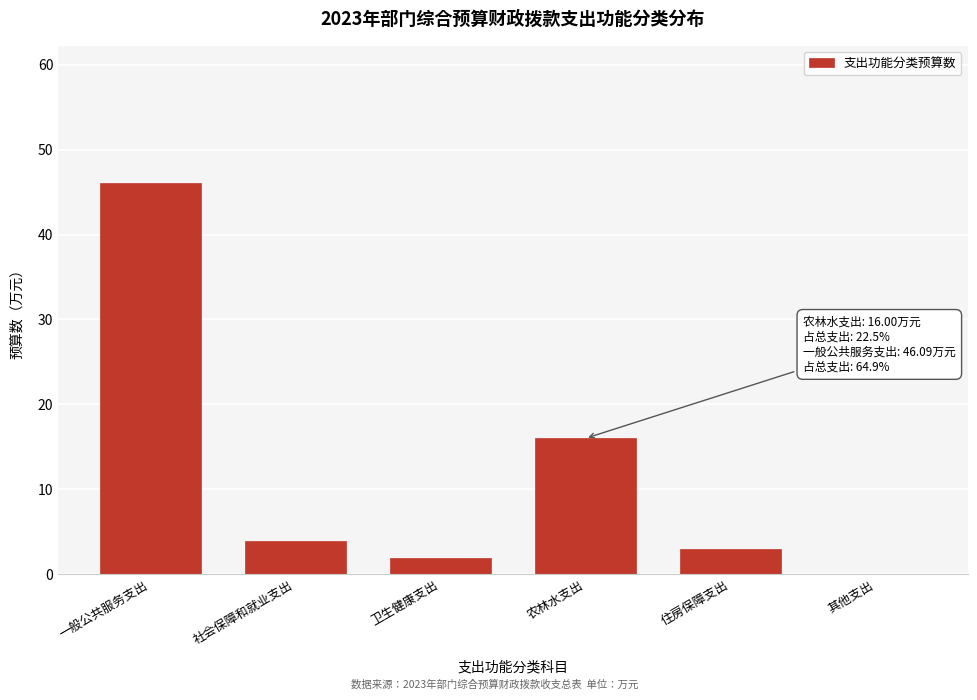

What is the approximate value at 住房保障支出?

3.0